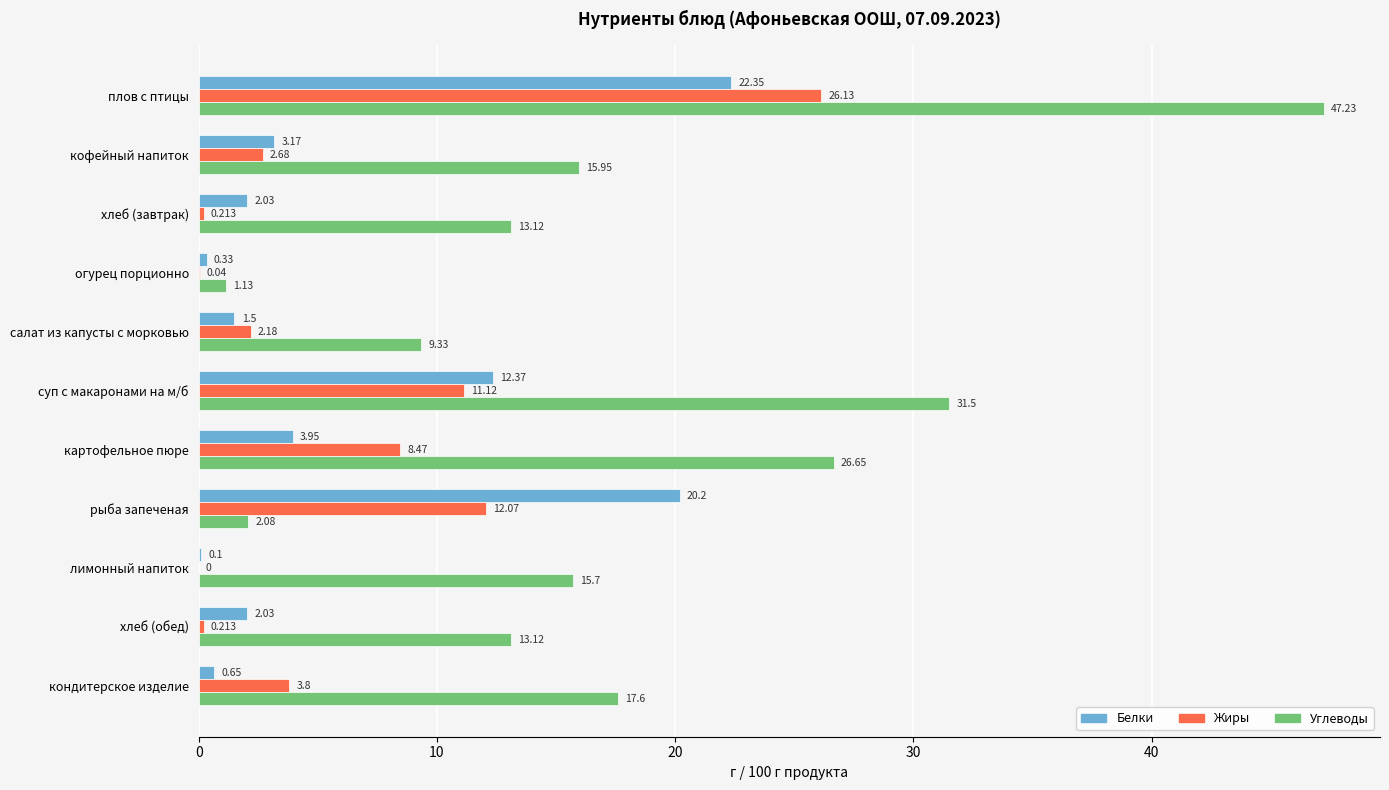

What is the maximum value shown in the chart?

47.2